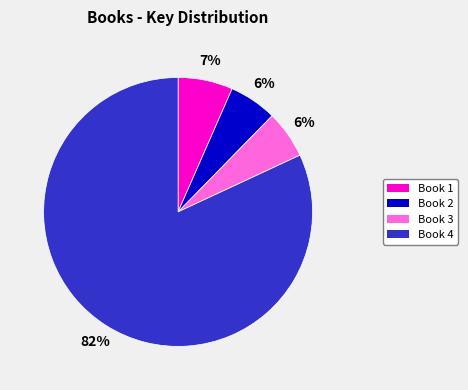

Is the sum of Book 3 and Book 2 greater than half?

No